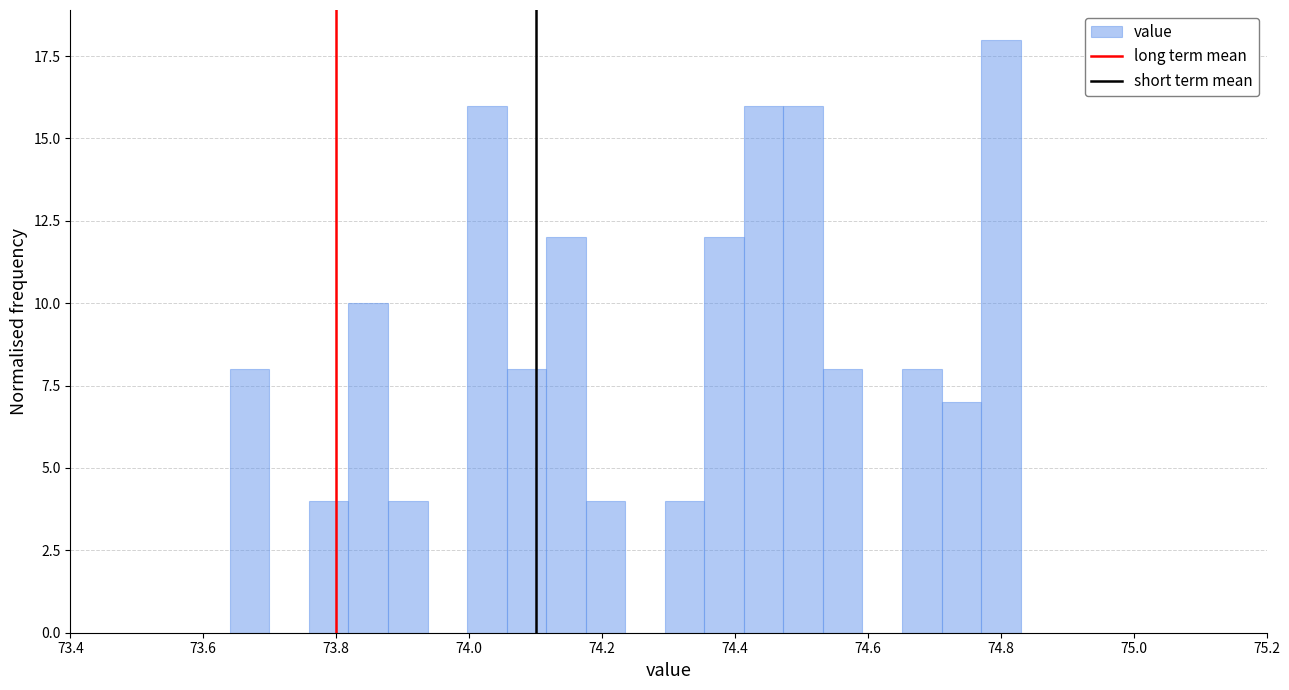

Read against the x-axis, roughly where is the centre of the tallest bar?

74.80